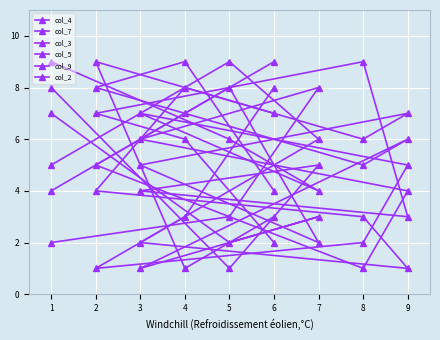

List the series in order of their peak value, highest first.

col_4, col_7, col_3, col_5, col_9, col_2